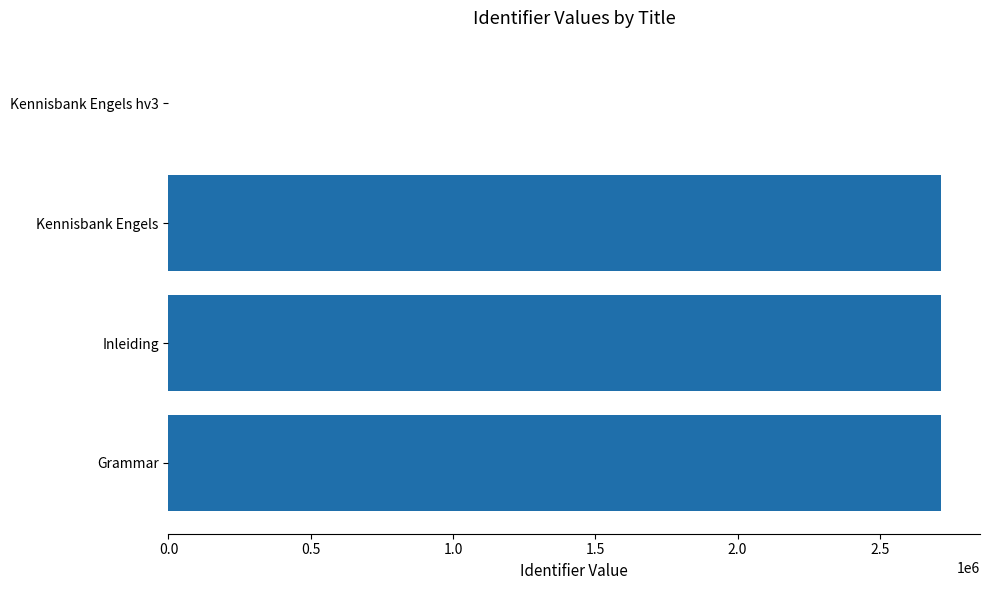

What is the sum of all values?

8148109